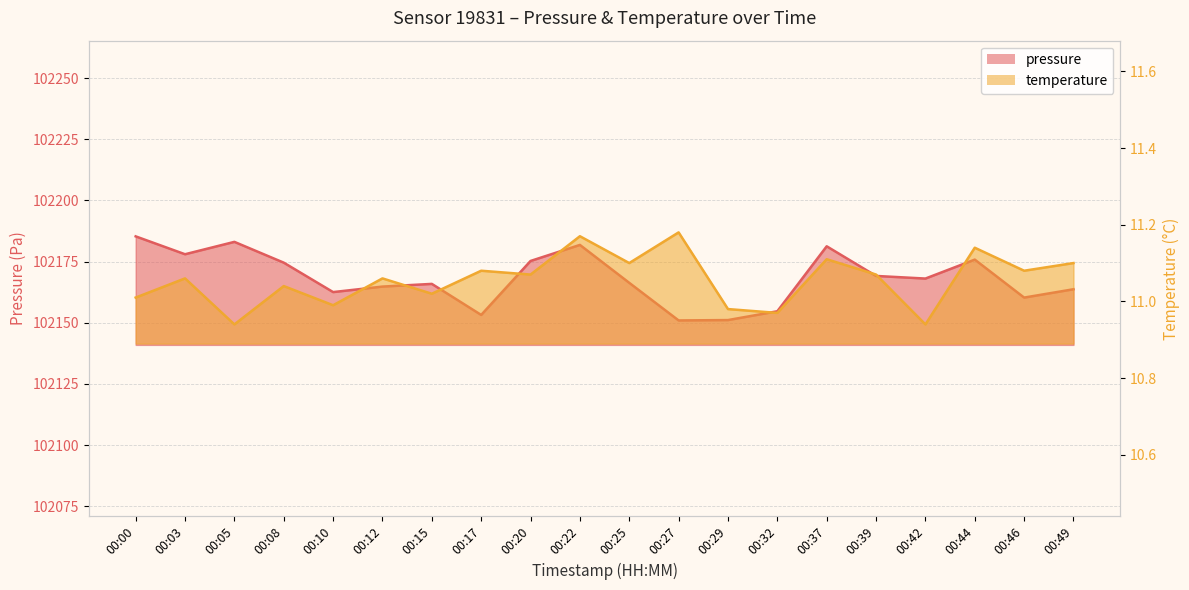

What is the value of the temperature point at the 2nd from the left?

11.1